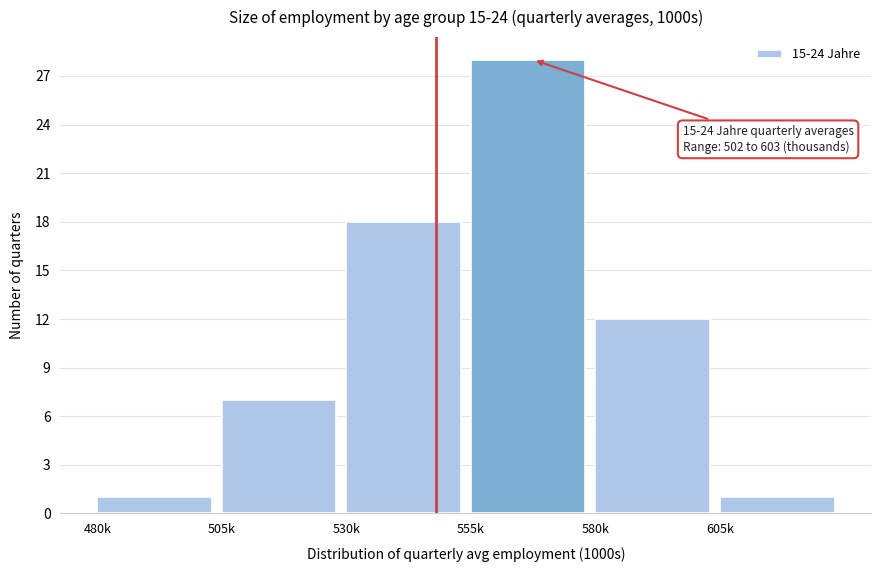

Reading right to left, transcribe all the data shown in this chart.

1	12	28	18	7	1